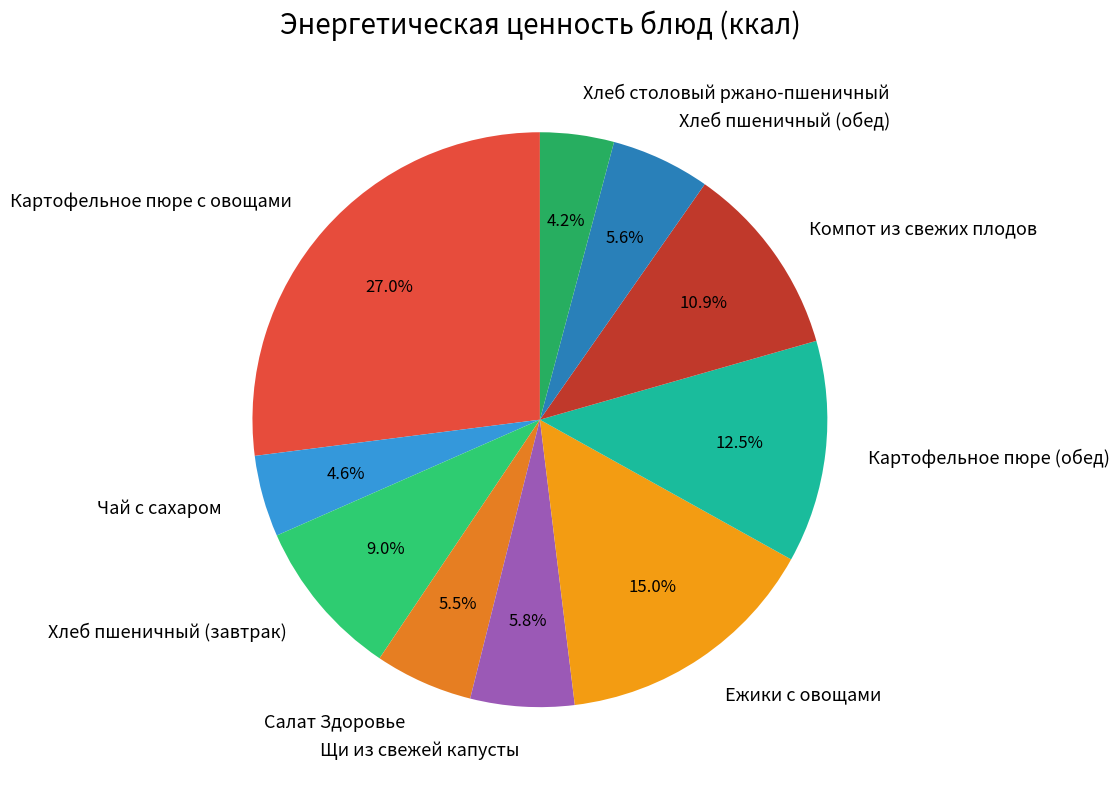

Do Хлеб пшеничный (завтрак) and Салат Здоровье together represent more than half of the pie?

No